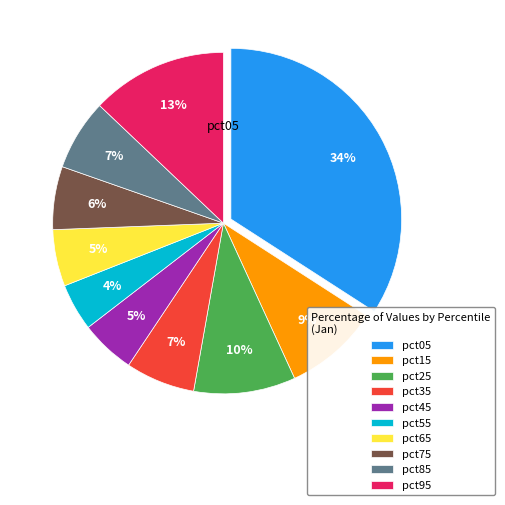

To the nearest percent, what is the combined percentage of pct45 and pct75?

11%